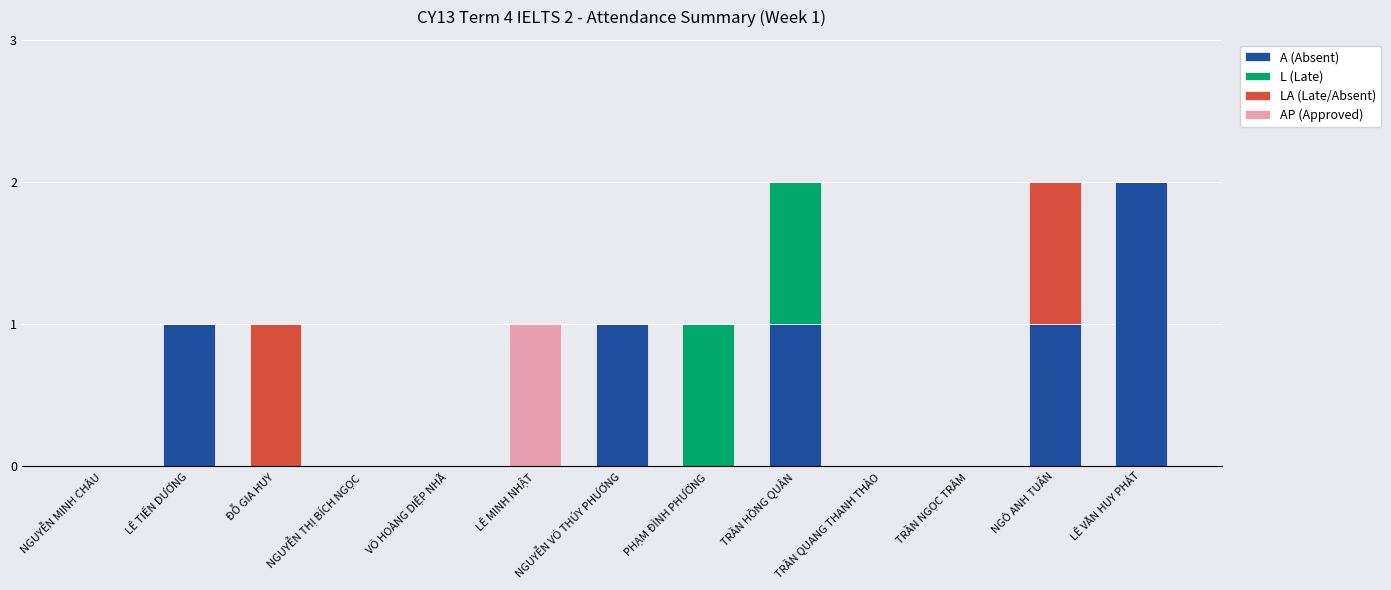

At which label does A (Absent) reach its peak?

LÊ VĂN HUY PHÁT